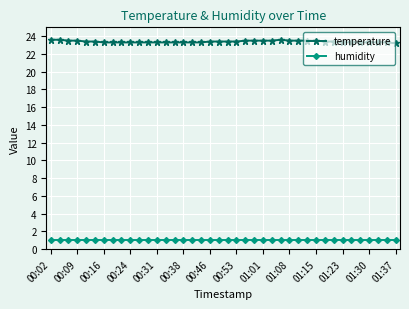

What is the maximum value shown in the chart?

23.6